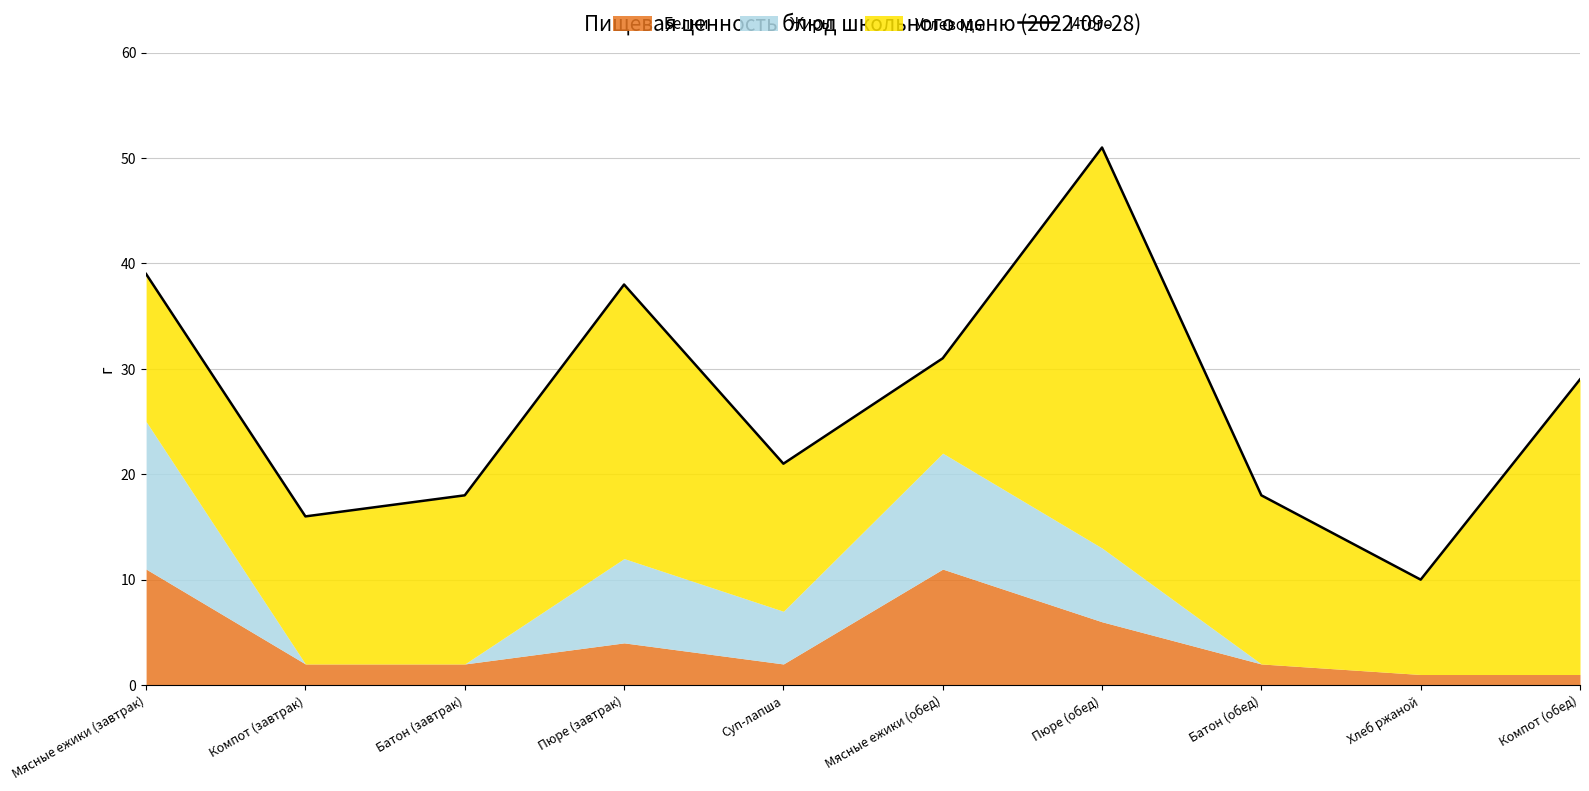

How many interior local peaks (higher than both neighbors) does the data have?

2